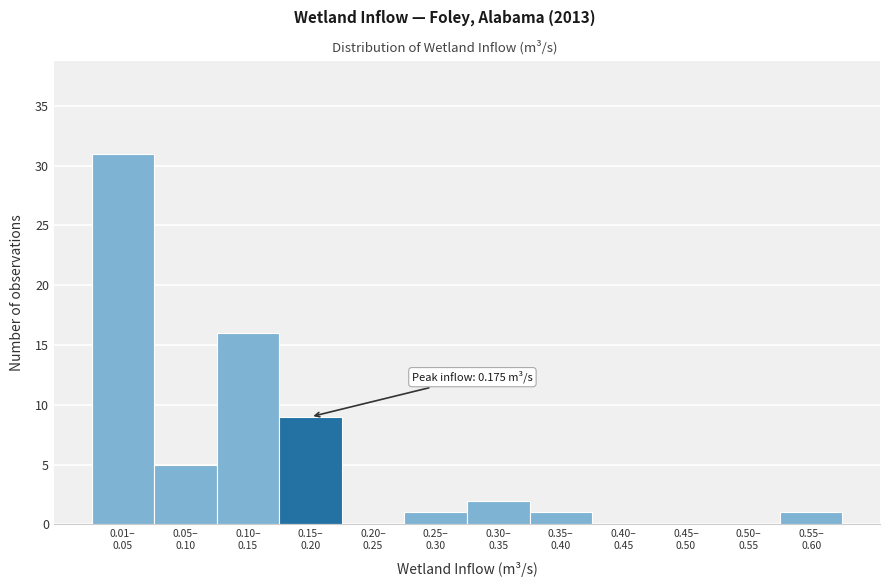

What is the maximum value shown in the chart?

31